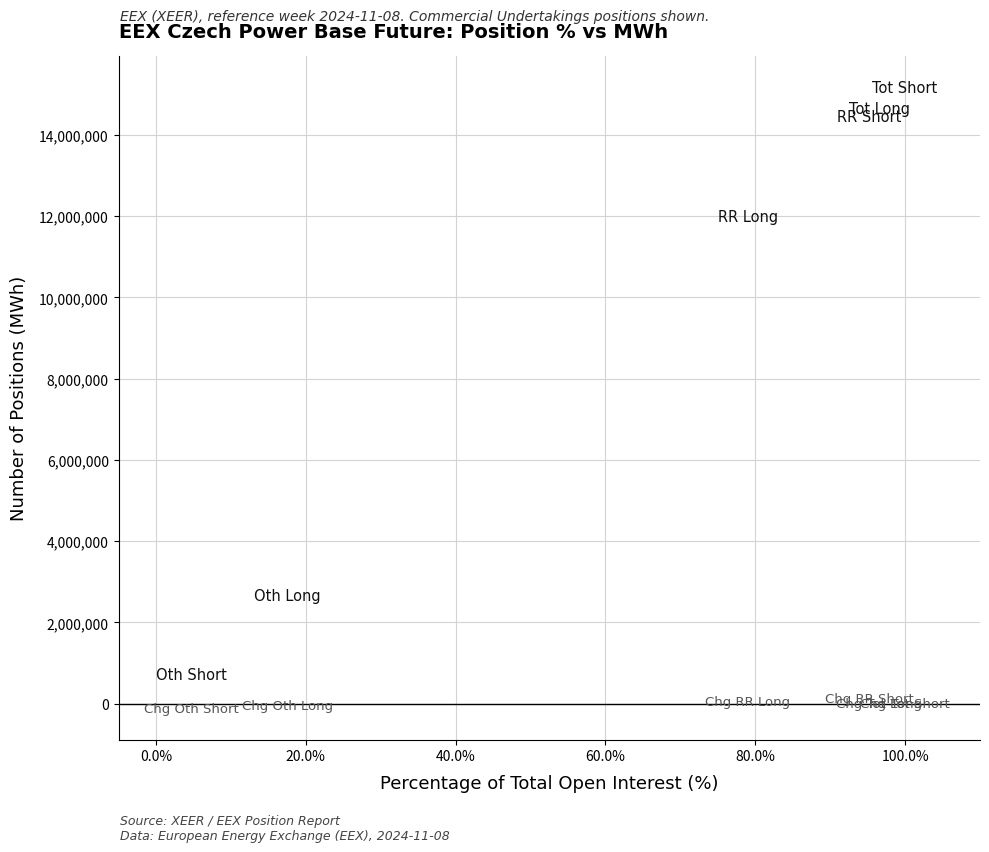

Across all data points, what is the range of Y values (max minus min)?

15301637